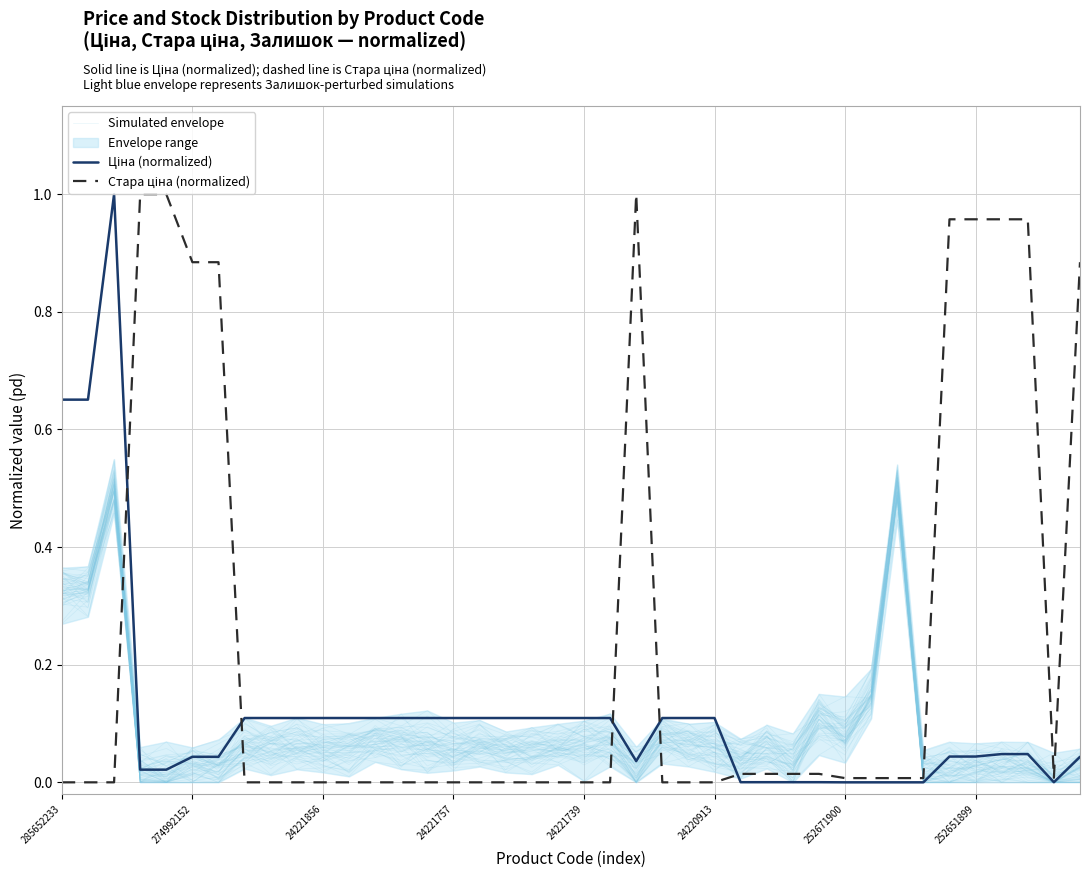

True or false: Стара ціна (normalized) has more than 1 points higher than both neighbors.

False